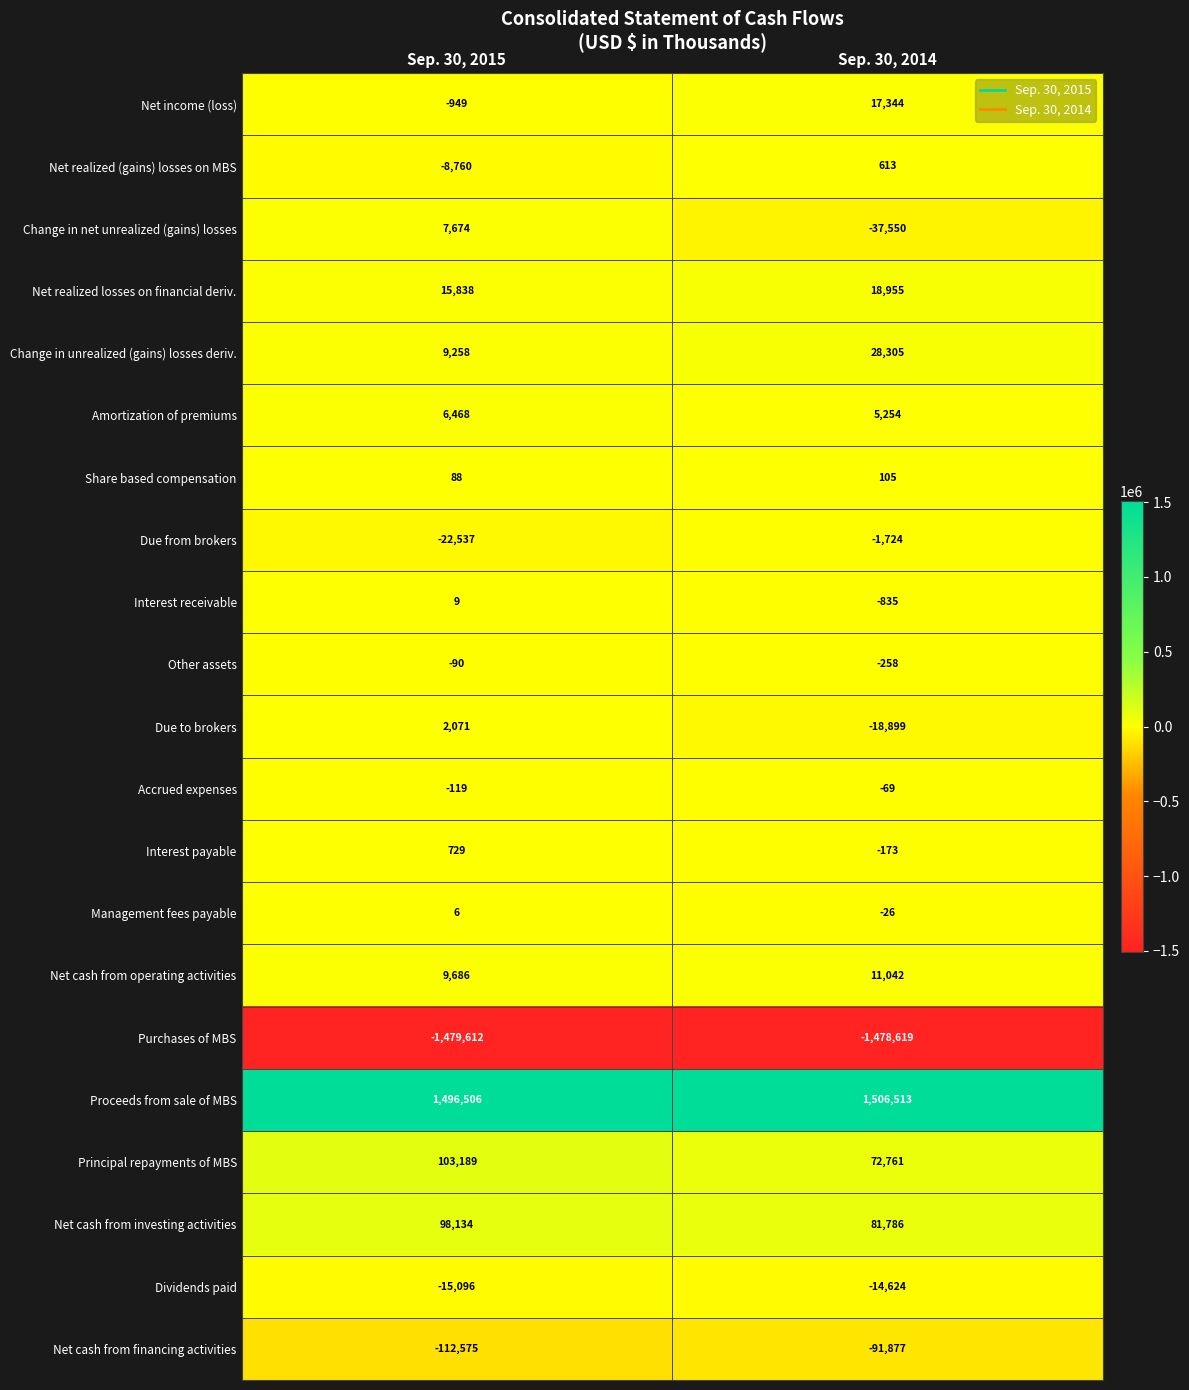

At how many categories does at least one series exceed 1360968?

2